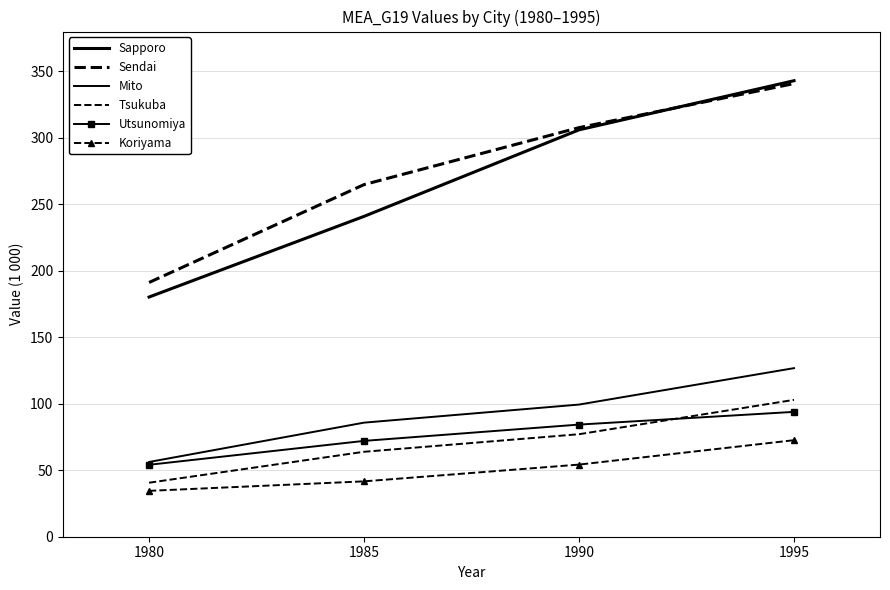

True or false: Koriyama has more than 0 interior local peaks.

False